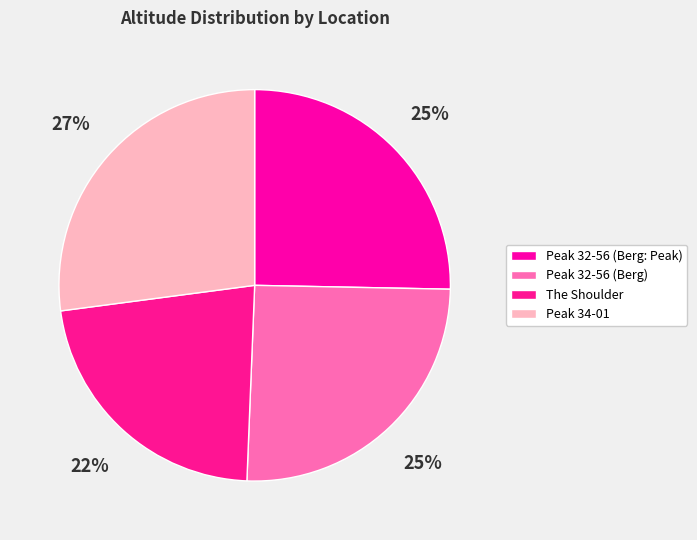

How many slices are in this pie chart?

4